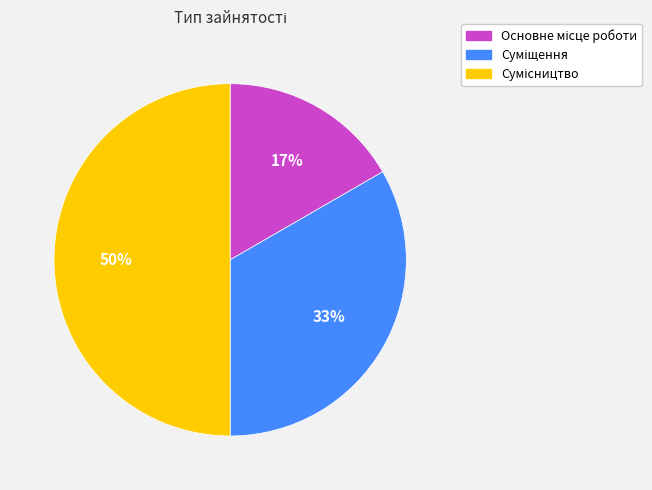

To the nearest percent, what is the difference between the largest and smallest slice percentages?

33%